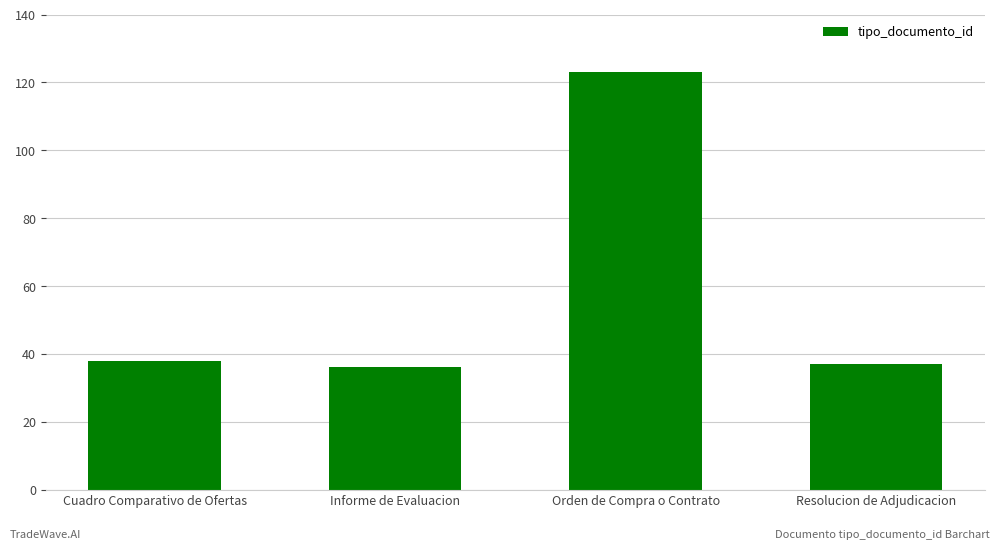

What is the value of the 2nd bar from the left?

36